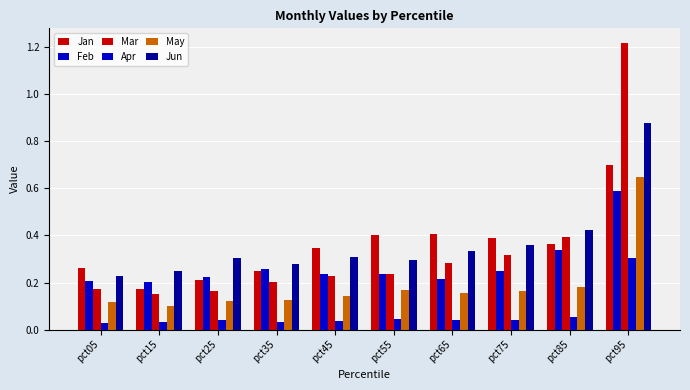

Does the chart contain stacked bars?

No